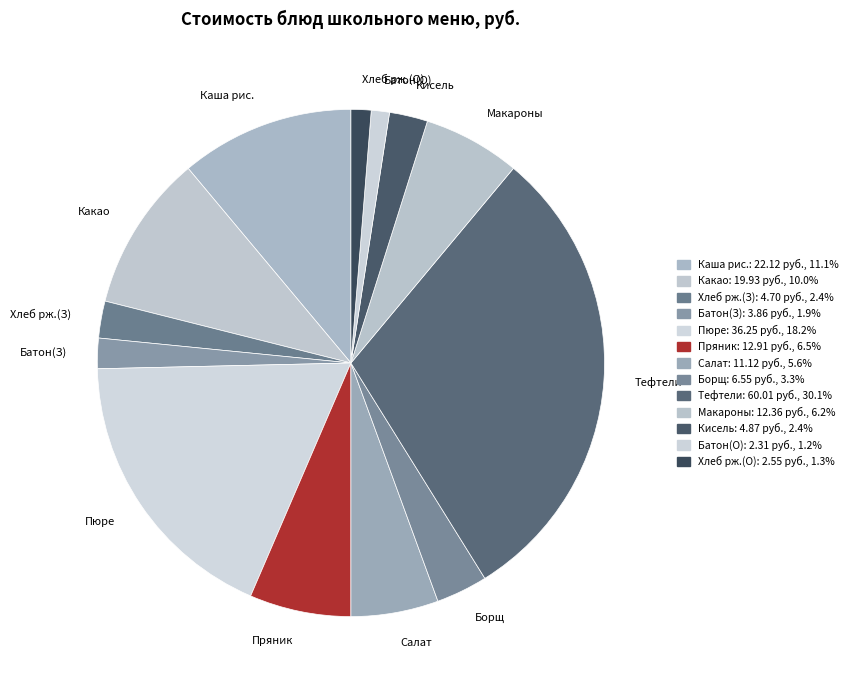

What is the largest slice in the pie chart?

Тефтели